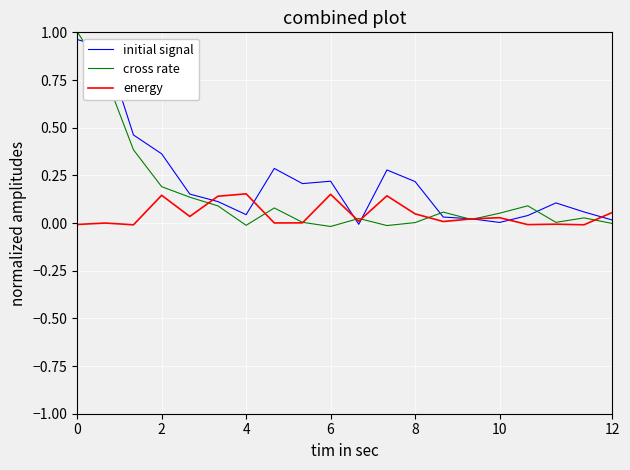

Rank the series by their maximum value, from highest to lowest.

cross rate, initial signal, energy